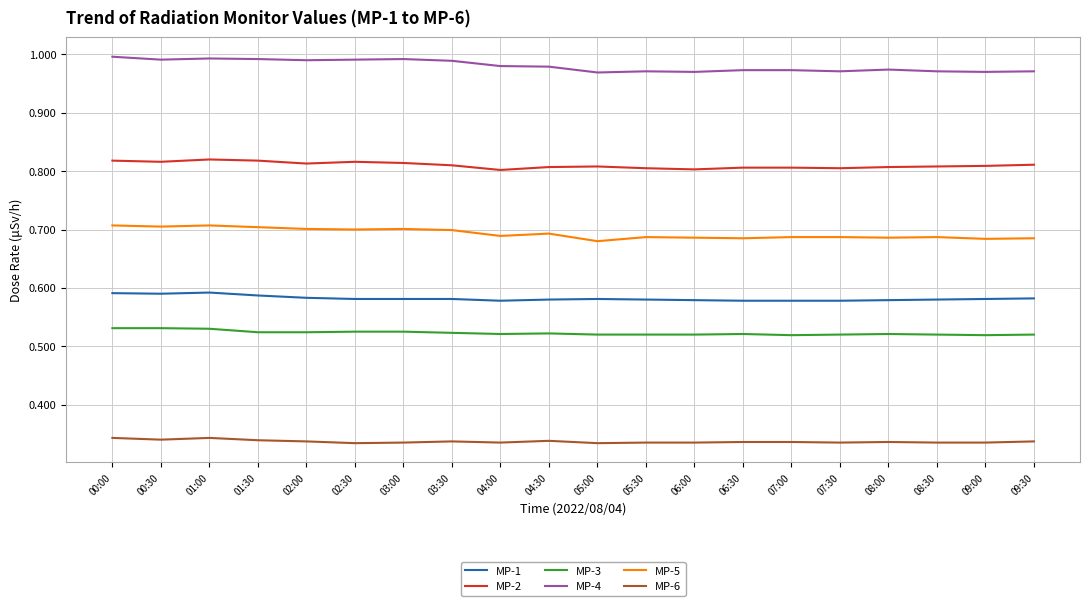

The value of MP-4 at 01:30 is 1.0. True or false?

True